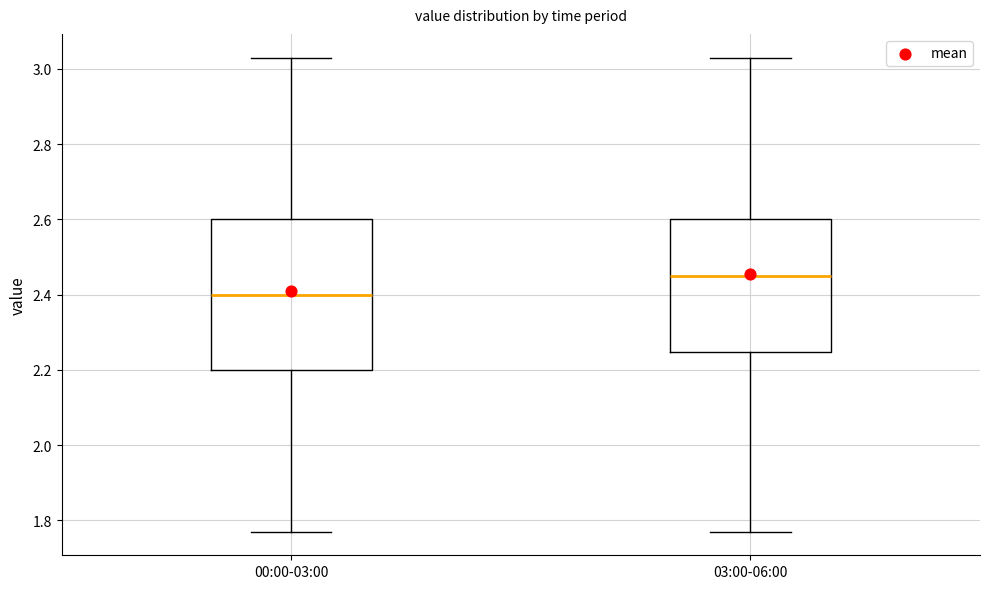

Reading left to right, read every box against the y-axis: the position of its median line, the range the box covers, and the ends of its whiskers. The values are not printed on the chart, so give them approximately, as read against the axis.

00:00-03:00: median 2.40, box 2.20 to 2.60, whiskers 1.78 to 3.04
03:00-06:00: median 2.46, box 2.24 to 2.60, whiskers 1.78 to 3.04